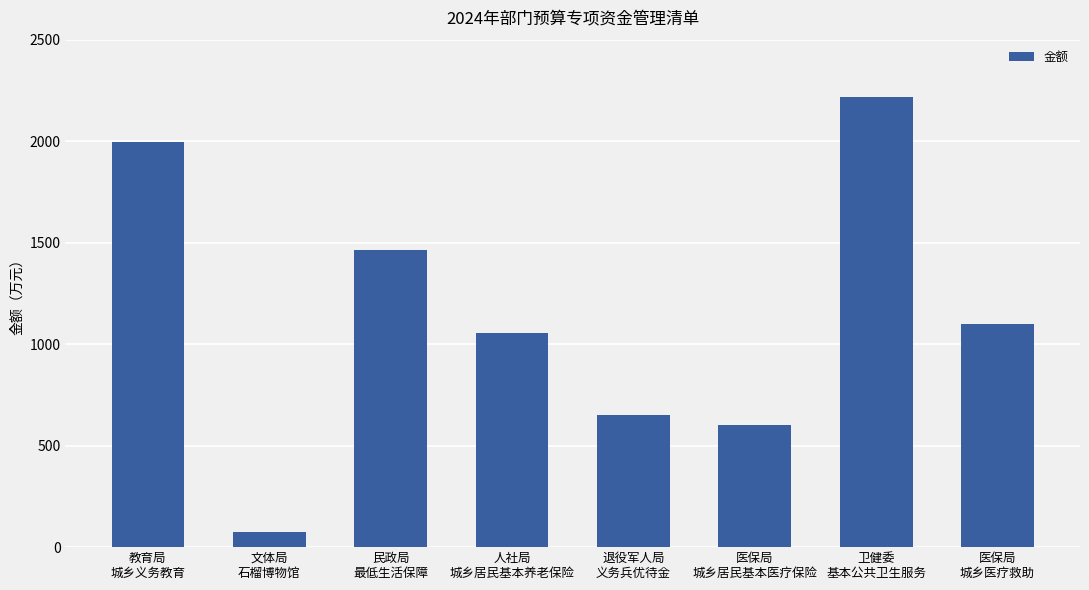

What is the label of the 8th bar from the left?

医保局
城乡医疗救助